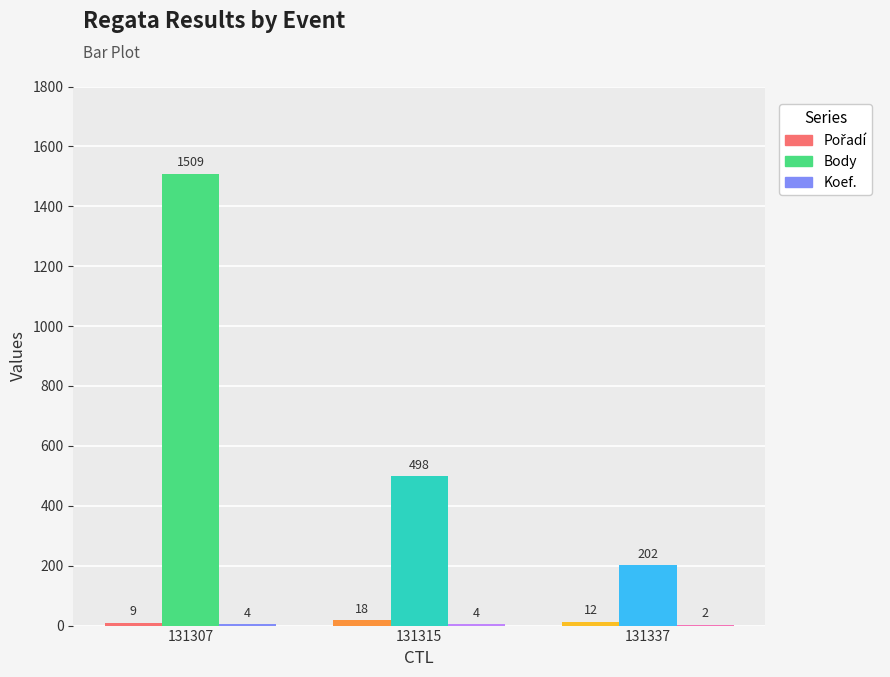

Where is Body nearest to the value 855?

131315